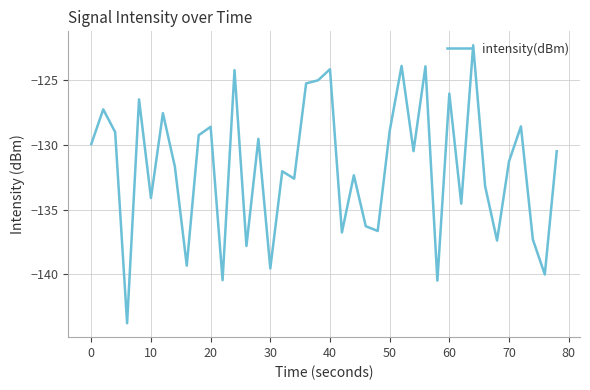

What is the maximum value shown in the chart?

-122.3